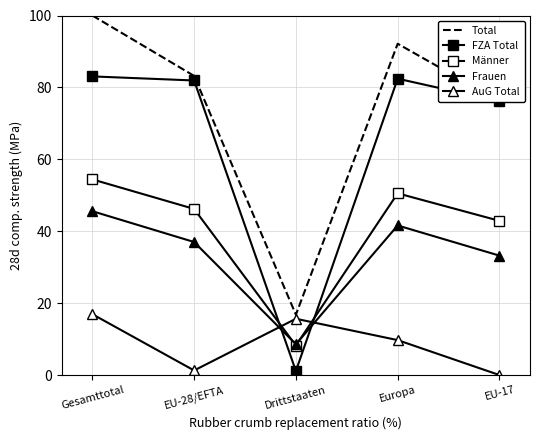

What is the spread (max minus min) of values at EU-17?

76.1